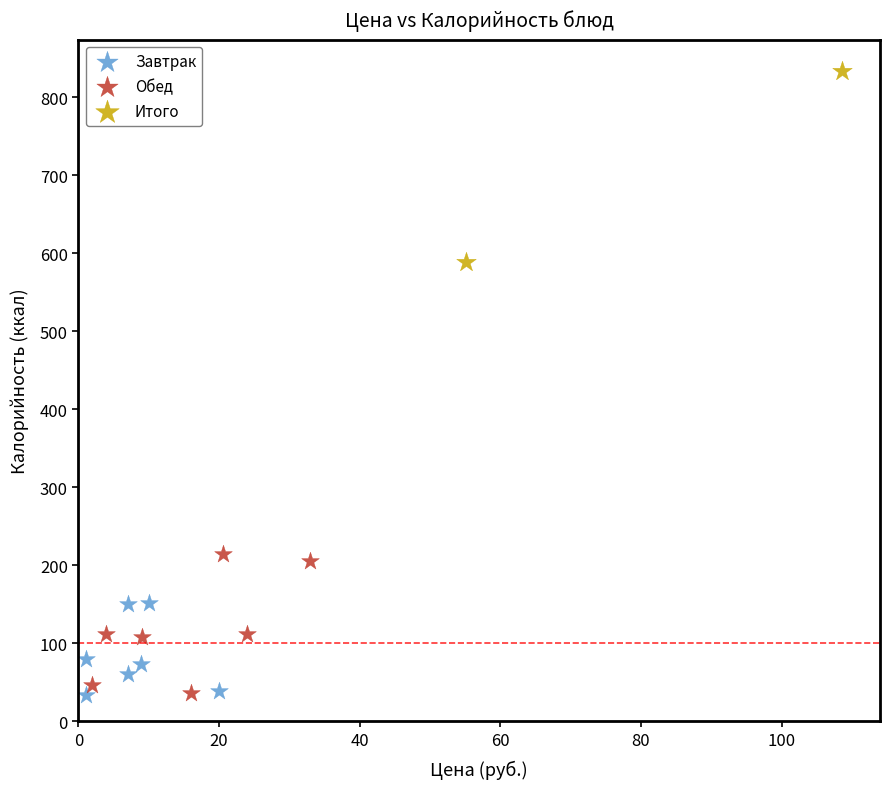

What are all the series names shown in the legend?

Завтрак, Обед, Итого